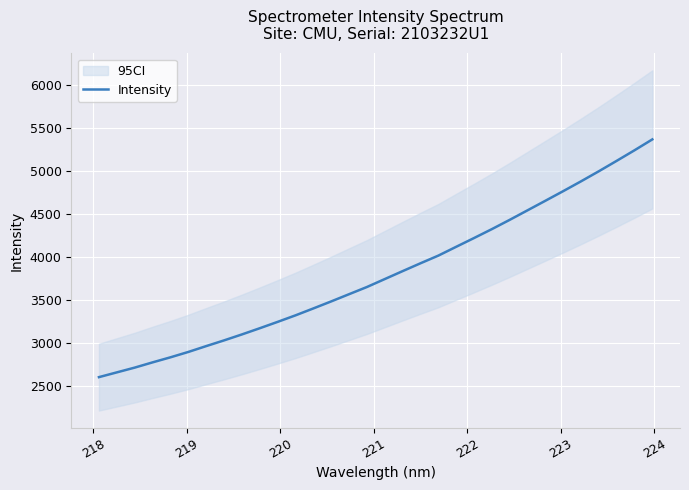

What is the highest value of the Intensity series?

5371.4